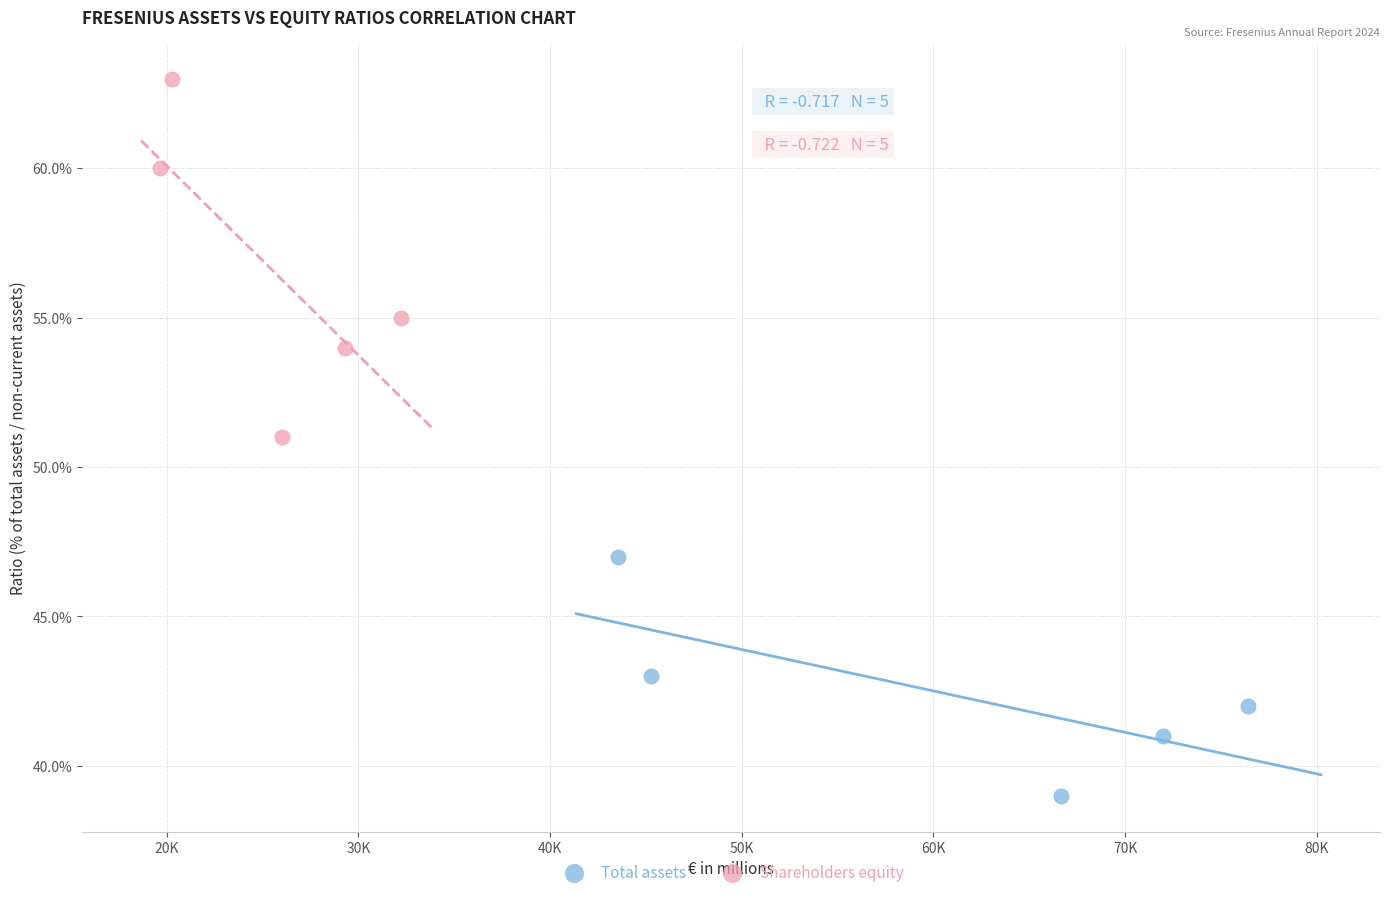

Which series contains the lowest Y value?

Total assets